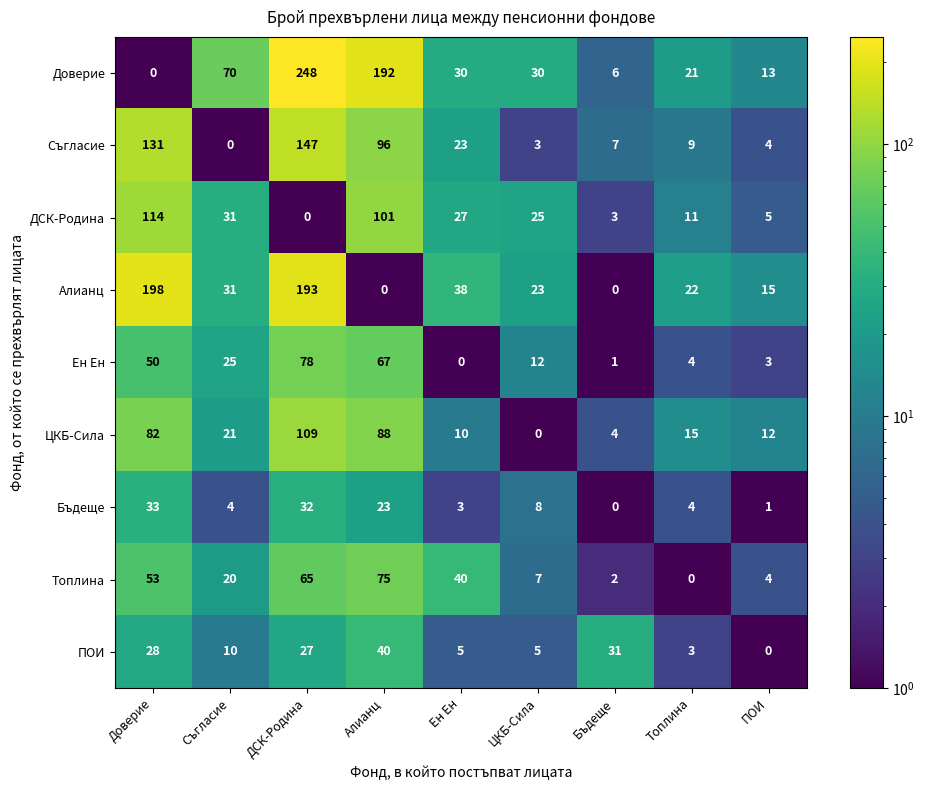

Rank the series by their maximum value, from lowest to highest.

Бъдеще, ПОИ, Топлина, Ен Ен, ЦКБ-Сила, ДСК-Родина, Съгласие, Алианц, Доверие